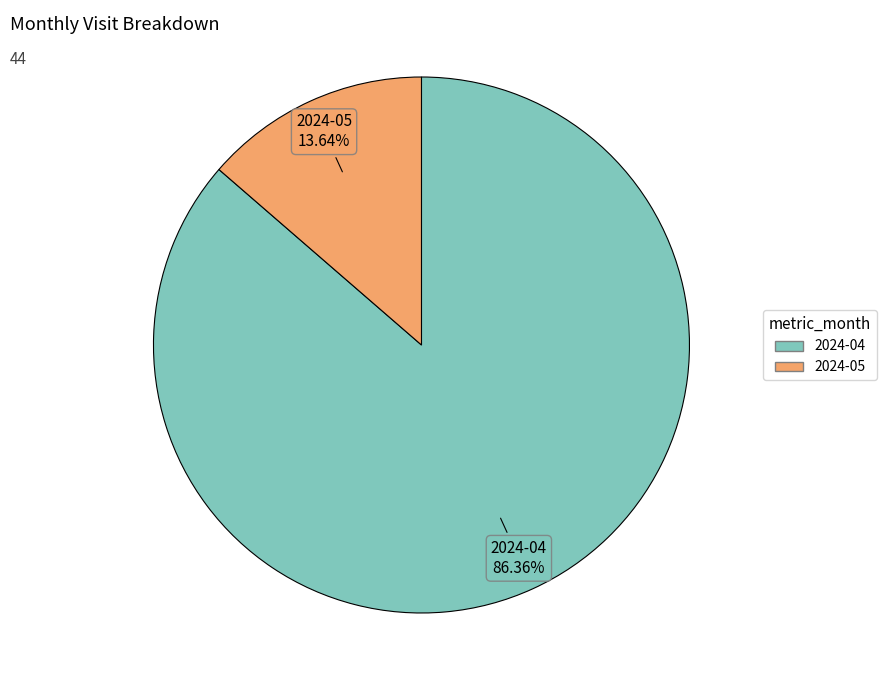

How much of the chart is everything except 2024-04?

13.6%